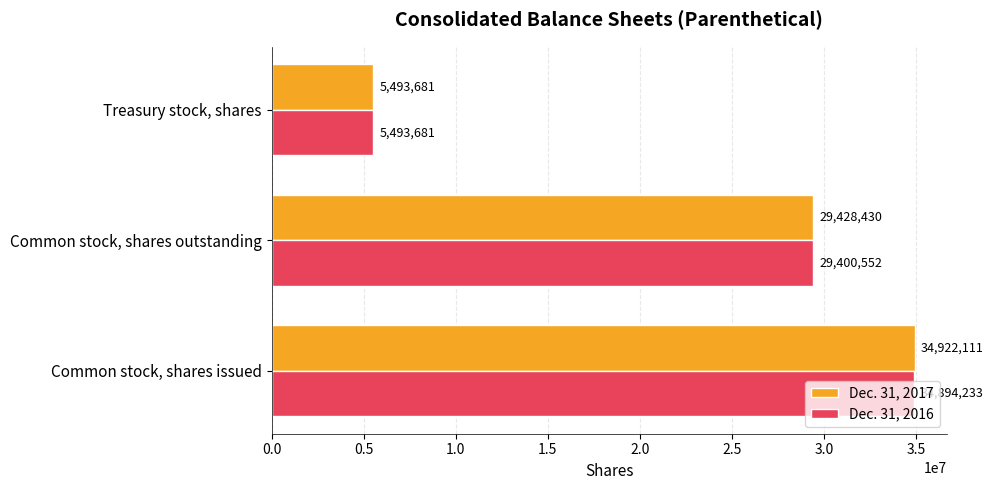

Is the value of Dec. 31, 2017 at Common stock, shares issued greater than the value of Dec. 31, 2016 at Common stock, shares outstanding?

Yes